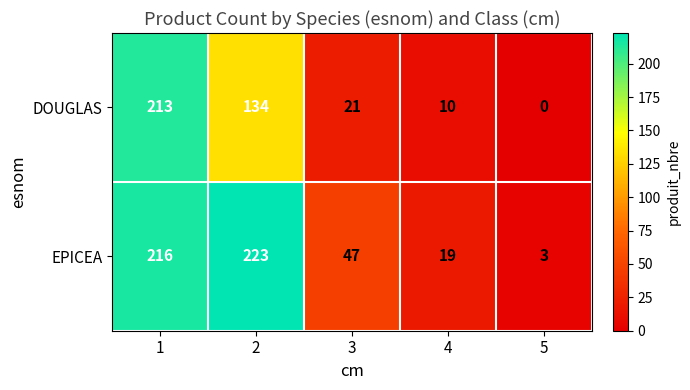

How many categories are shown in the chart?

5